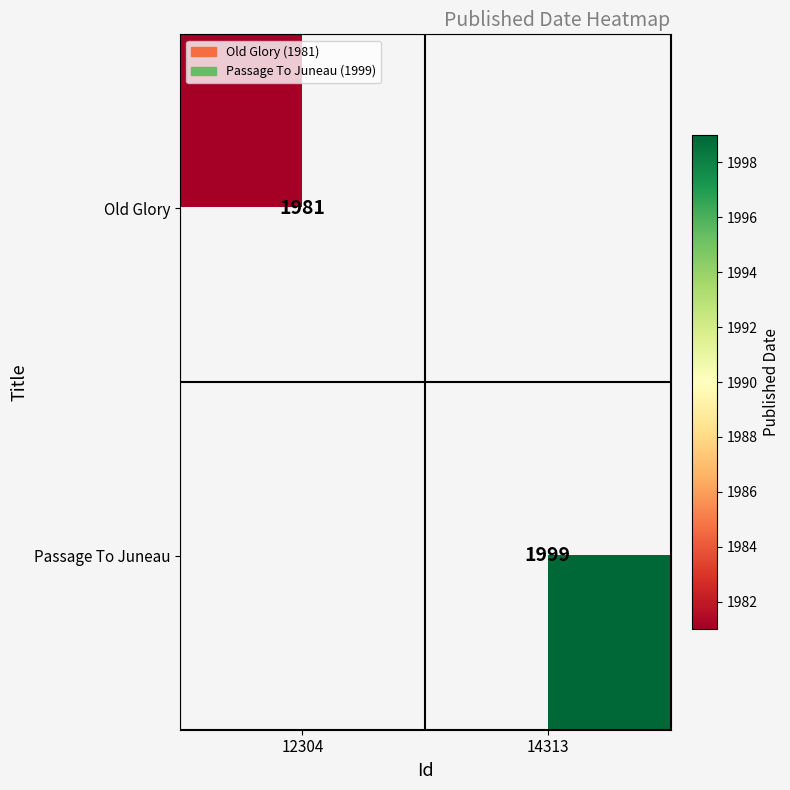

The value of Old Glory at 12304 is 1115.7. True or false?

False